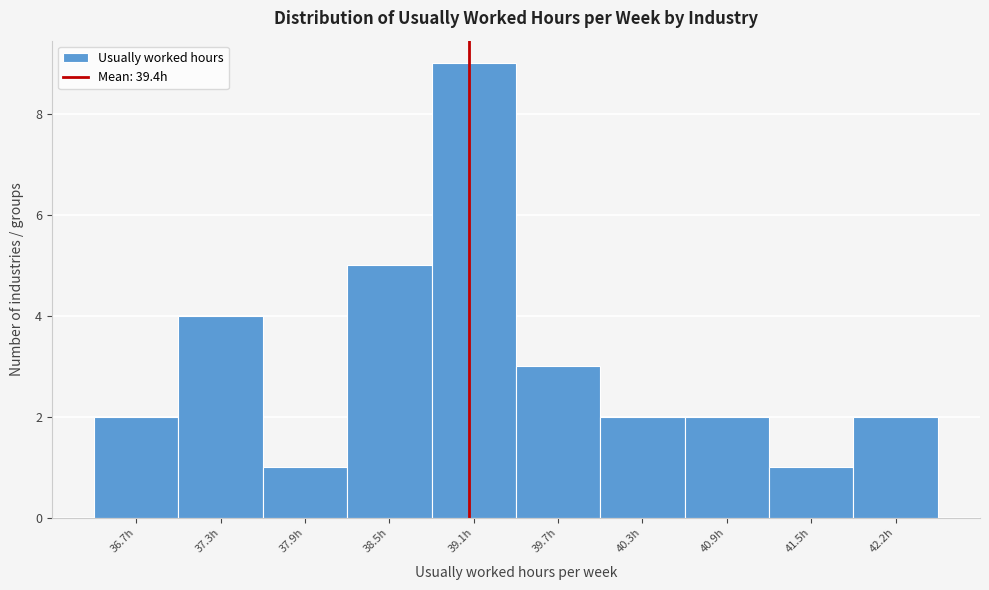

Reading right to left, transcribe all the data shown in this chart.

2	1	2	2	3	9	5	1	4	2